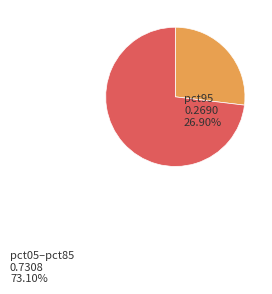

Is it true that pct95 is 27% of the pie?

True